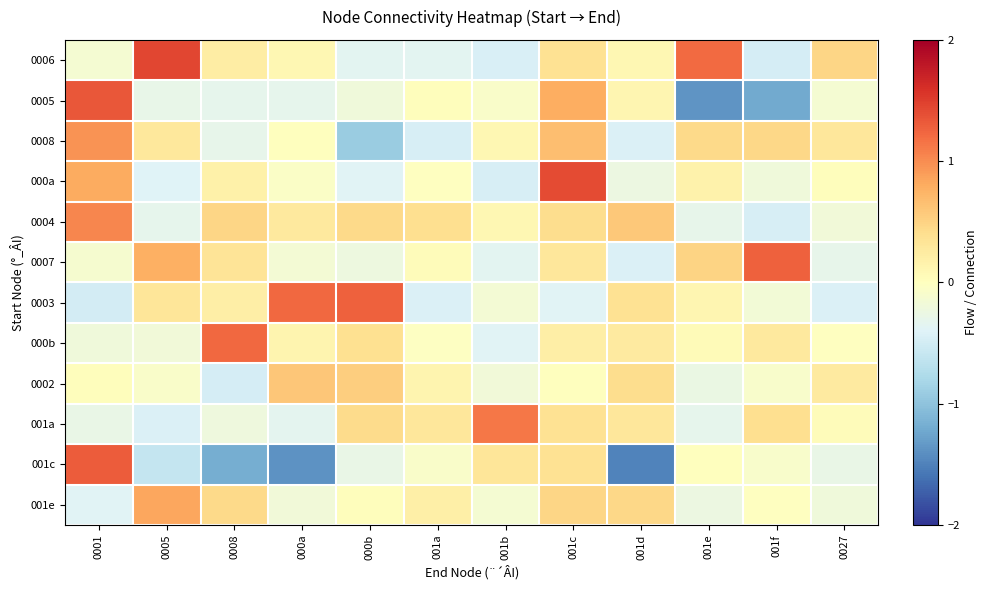

Reading right to left, extract all data points from this chart.

0006: 0027=0.5	001f=-0.5	001e=1.2	001d=0.1	001c=0.4	001b=-0.4	001a=-0.3	000b=-0.3	000a=0.1	0008=0.2	0005=1.5	0001=-0.1
0005: 0027=-0.1	001f=-1.2	001e=-1.4	001d=0.1	001c=0.8	001b=-0.1	001a=0.0	000b=-0.2	000a=-0.3	0008=-0.3	0005=-0.3	0001=1.3
0008: 0027=0.3	001f=0.5	001e=0.4	001d=-0.4	001c=0.7	001b=0.1	001a=-0.5	000b=-0.9	000a=0.0	0008=-0.3	0005=0.3	0001=1.0
000a: 0027=0.0	001f=-0.2	001e=0.2	001d=-0.2	001c=1.4	001b=-0.5	001a=-0.0	000b=-0.4	000a=-0.1	0008=0.2	0005=-0.4	0001=0.8
0004: 0027=-0.2	001f=-0.5	001e=-0.3	001d=0.6	001c=0.4	001b=0.1	001a=0.4	000b=0.4	000a=0.3	0008=0.5	0005=-0.3	0001=1.0
0007: 0027=-0.3	001f=1.3	001e=0.5	001d=-0.4	001c=0.3	001b=-0.4	001a=0.0	000b=-0.2	000a=-0.1	0008=0.3	0005=0.8	0001=-0.1
0003: 0027=-0.4	001f=-0.2	001e=0.1	001d=0.4	001c=-0.4	001b=-0.1	001a=-0.4	000b=1.3	000a=1.2	0008=0.2	0005=0.3	0001=-0.5
000b: 0027=-0.0	001f=0.3	001e=0.1	001d=0.3	001c=0.2	001b=-0.4	001a=-0.0	000b=0.4	000a=0.1	0008=1.2	0005=-0.2	0001=-0.2
0002: 0027=0.3	001f=-0.1	001e=-0.3	001d=0.4	001c=0.0	001b=-0.2	001a=0.1	000b=0.5	000a=0.6	0008=-0.5	0005=-0.1	0001=0.0
001a: 0027=0.0	001f=0.4	001e=-0.3	001d=0.3	001c=0.4	001b=1.1	001a=0.3	000b=0.4	000a=-0.3	0008=-0.2	0005=-0.4	0001=-0.3
001c: 0027=-0.3	001f=-0.1	001e=0.0	001d=-1.5	001c=0.4	001b=0.3	001a=-0.1	000b=-0.3	000a=-1.4	0008=-1.2	0005=-0.6	0001=1.3
001e: 0027=-0.2	001f=-0.0	001e=-0.2	001d=0.5	001c=0.5	001b=-0.1	001a=0.2	000b=0.0	000a=-0.2	0008=0.4	0005=0.8	0001=-0.4